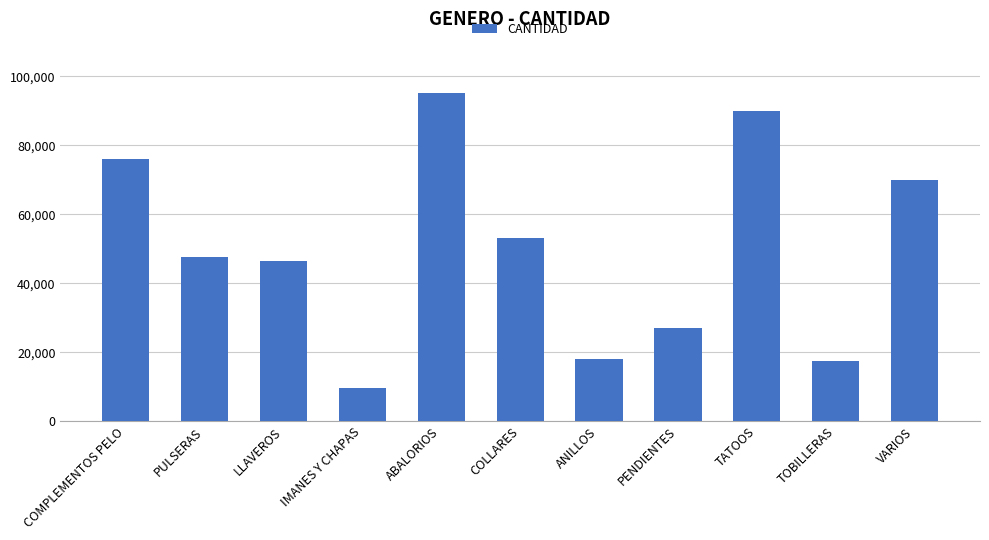

What is the difference between the second highest and second lowest values?

72650